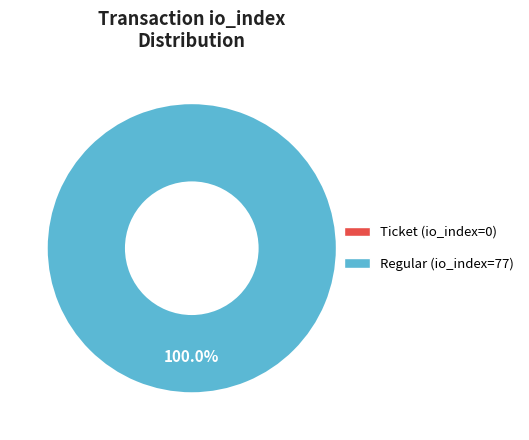

What is the change in value from Ticket to Regular?

+77